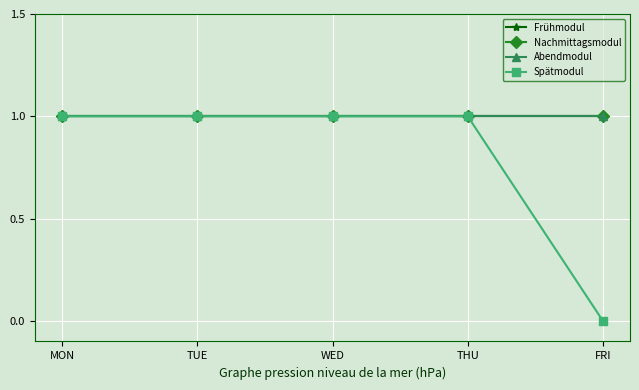

Read the Nachmittagsmodul value at TUE.

1